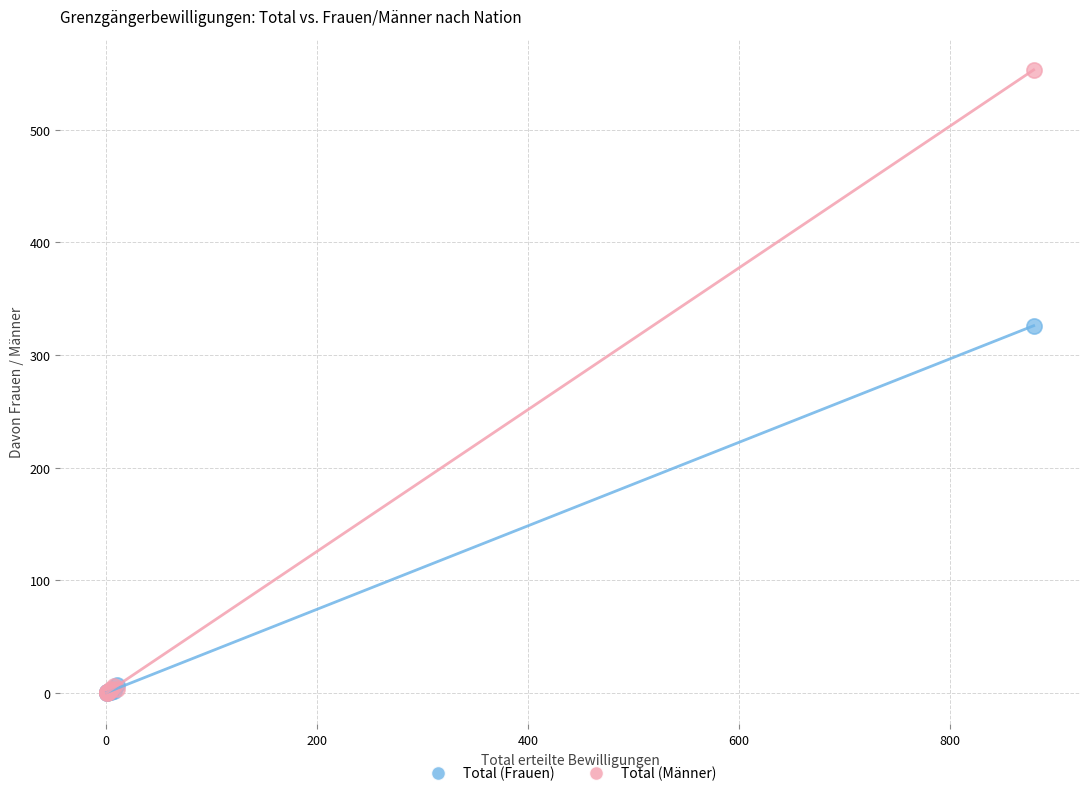

Across all series, what Y value is closest to 276?

326